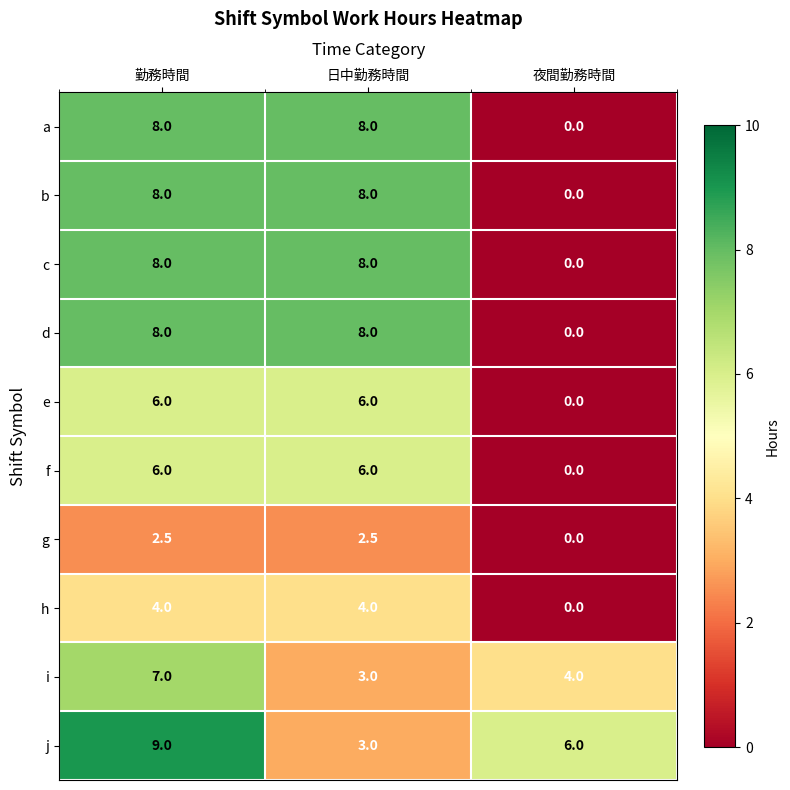

What is the difference between the highest and lowest values at 夜間勤務時間?

6.0